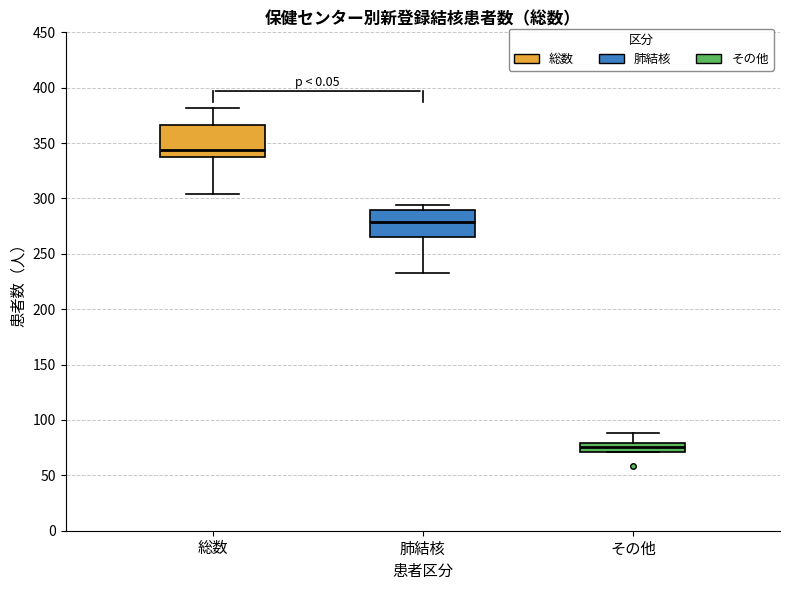

Reading left to right, transcribe this box plot: for each box, give where its median line is, the range the box spans, and where its two whiskers end, as read against the y-axis. The values are not printed on the chart, so give them approximately, as read against the axis.

総数: median 345, box 335 to 365, whiskers 305 to 380
肺結核: median 280, box 265 to 290, whiskers 235 to 295
その他: median 75, box 70 to 80, whiskers 70 to 90